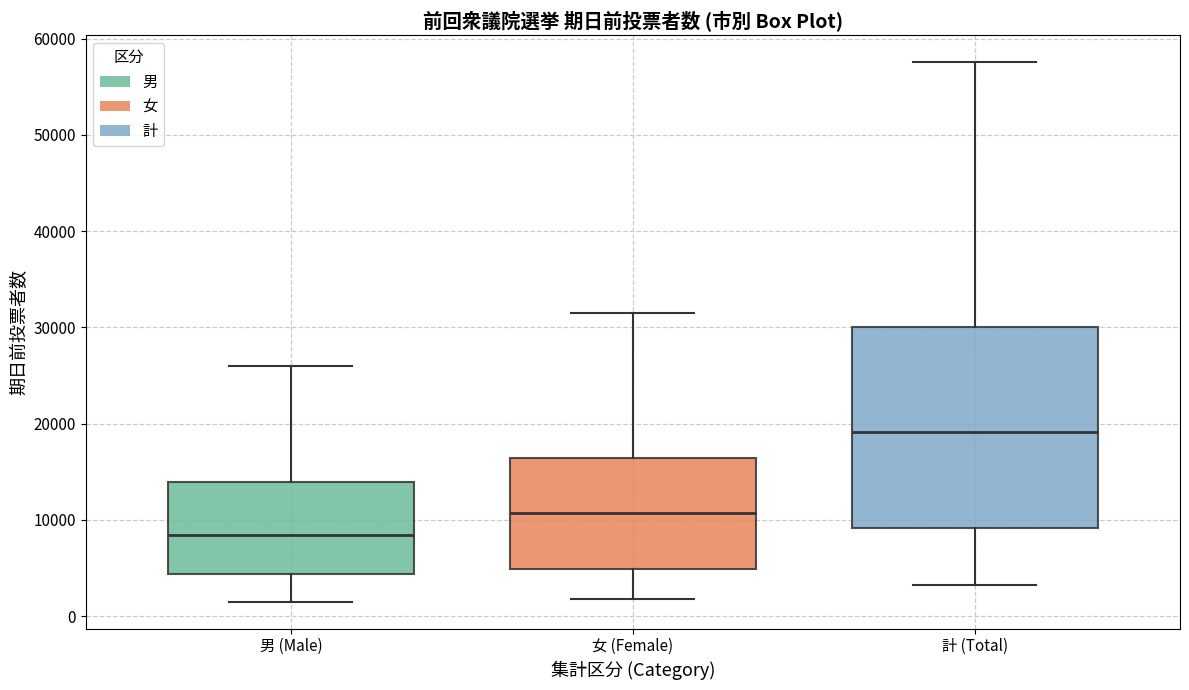

Which box's median line is the lowest?

男 (Male)